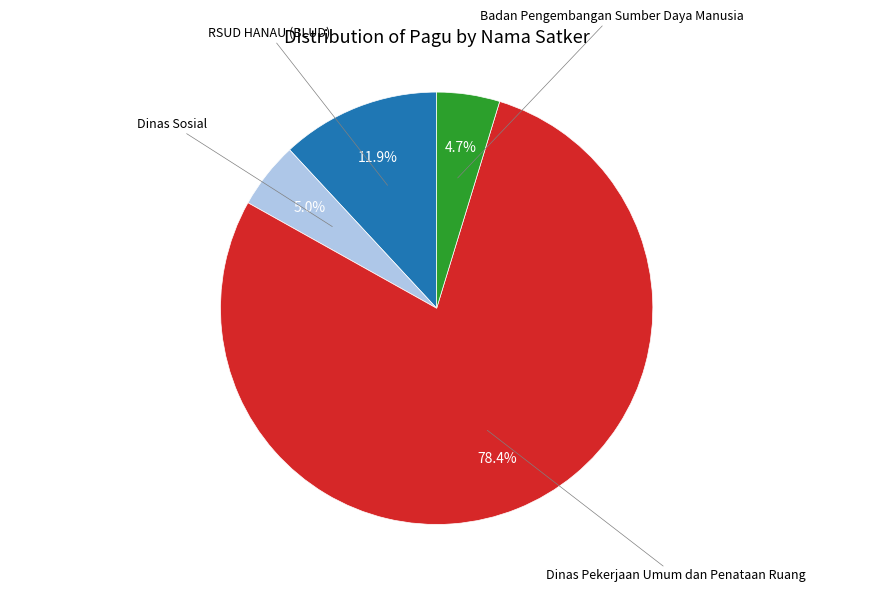

What portion of the pie excludes Dinas Pekerjaan Umum dan Penataan Ruang?

21.6%